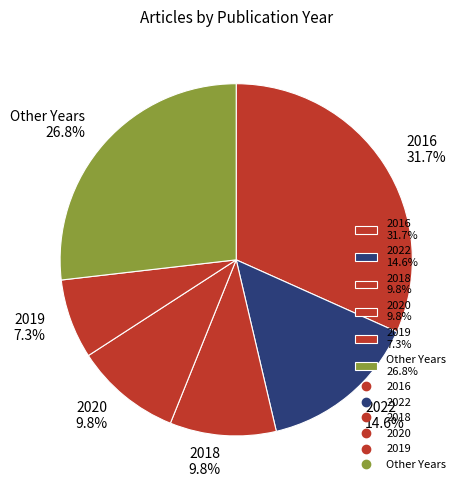

What is the smallest slice in the pie chart?

2019 7.3%